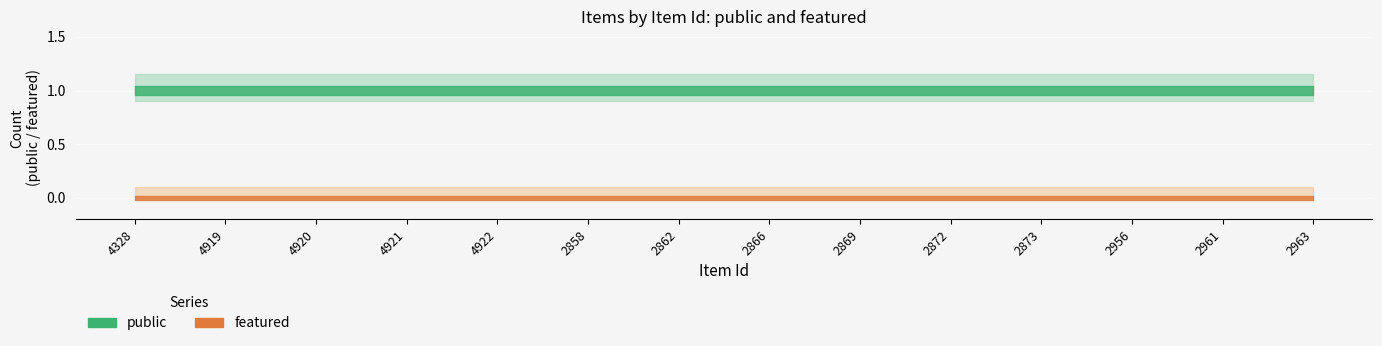

Count the number of categories in the chart.

14